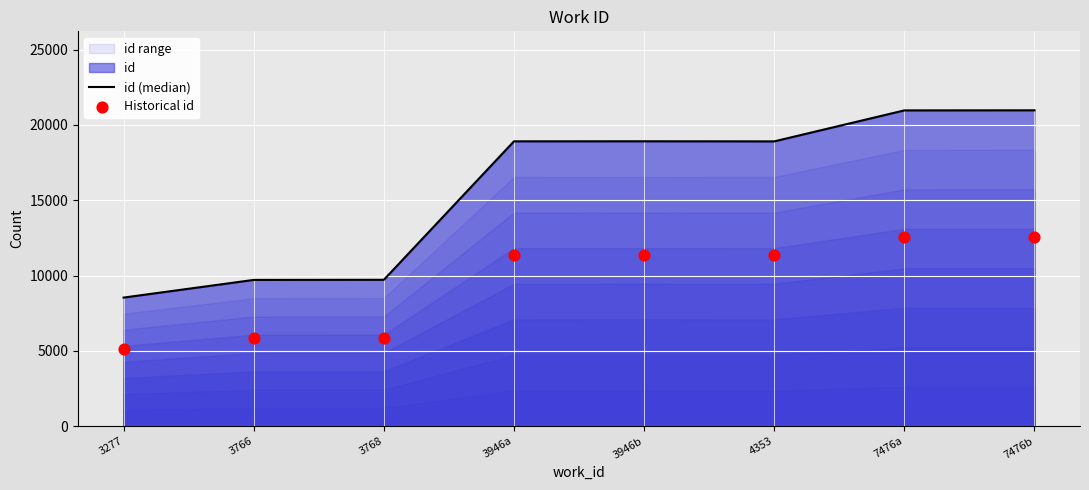

The value of id (median) at 4353 is 28716. True or false?

False